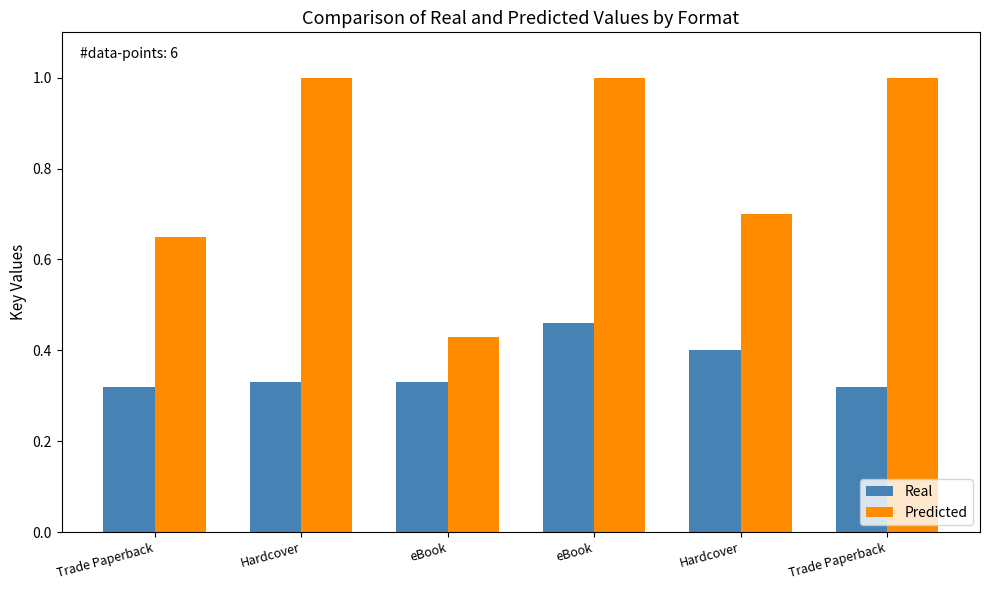

The value of Predicted at Hardcover is 1.0. True or false?

True